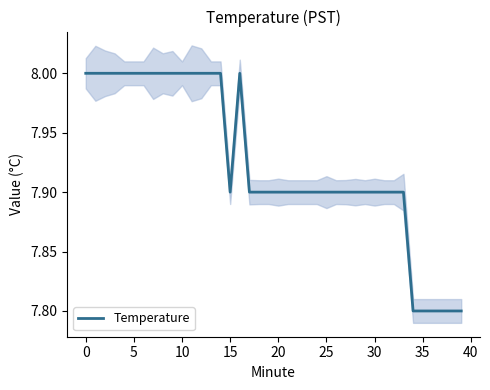

What is the smallest value displayed?

7.8